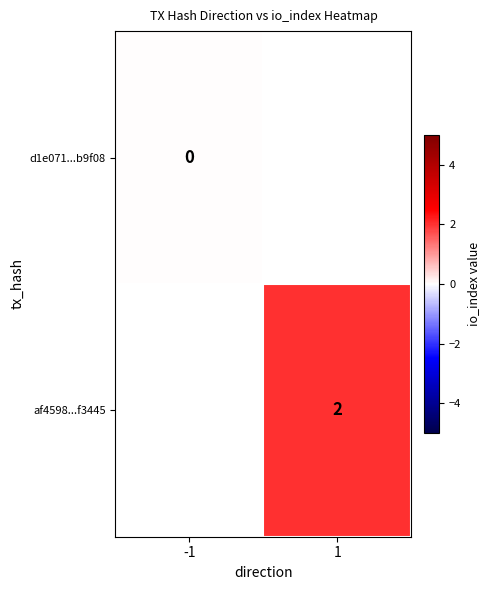

True or false: af4598...f3445 has a value of 2 at 1.

True